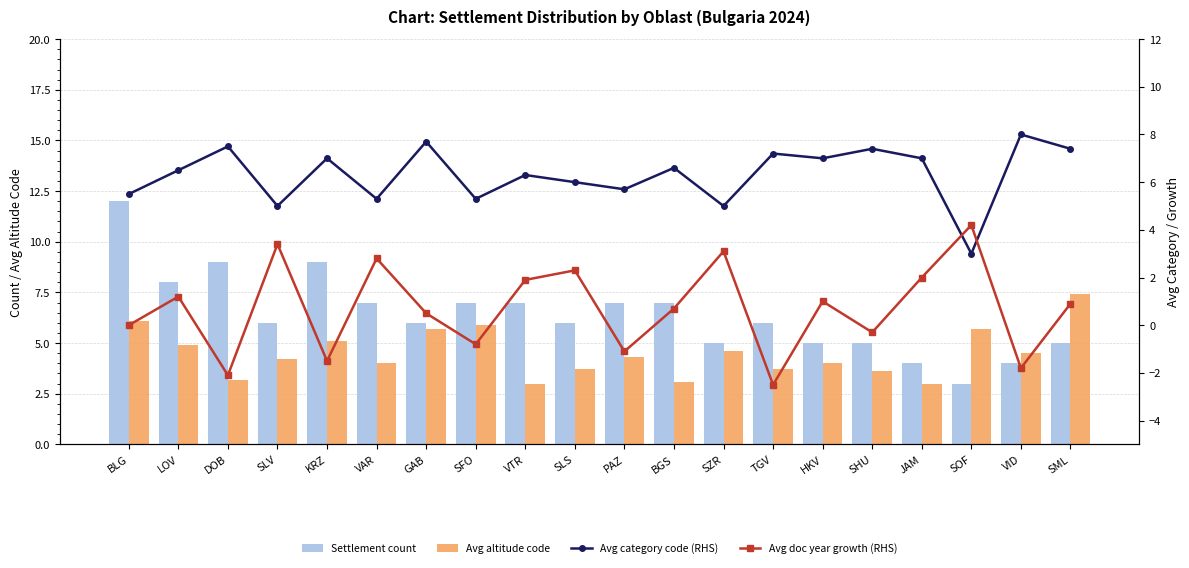

At how many categories does at least one series exceed 3?

20